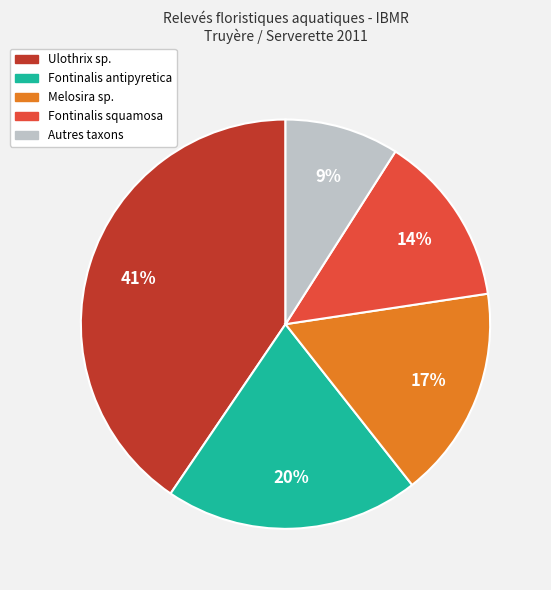

Is Fontinalis squamosa the majority of the pie?

No